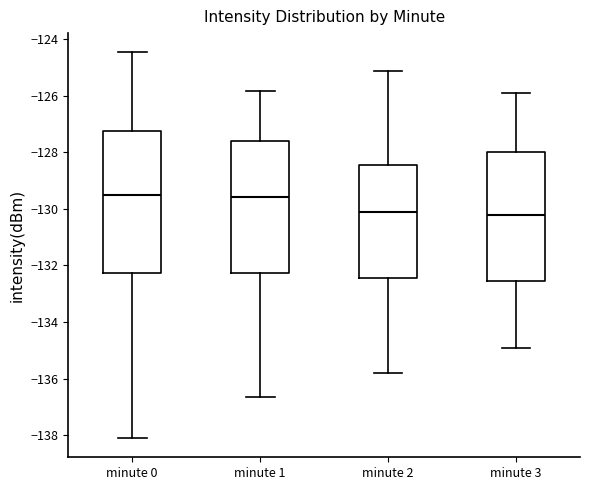

Reading left to right, read every box against the y-axis: the position of its median line, the range the box covers, and the ends of its whiskers. The values are not printed on the chart, so give them approximately, as read against the axis.

minute 0: median -129.6, box -132.2 to -127.2, whiskers -138.0 to -124.4
minute 1: median -129.6, box -132.2 to -127.6, whiskers -136.6 to -125.8
minute 2: median -130.2, box -132.4 to -128.4, whiskers -135.8 to -125.2
minute 3: median -130.2, box -132.6 to -128.0, whiskers -135.0 to -126.0